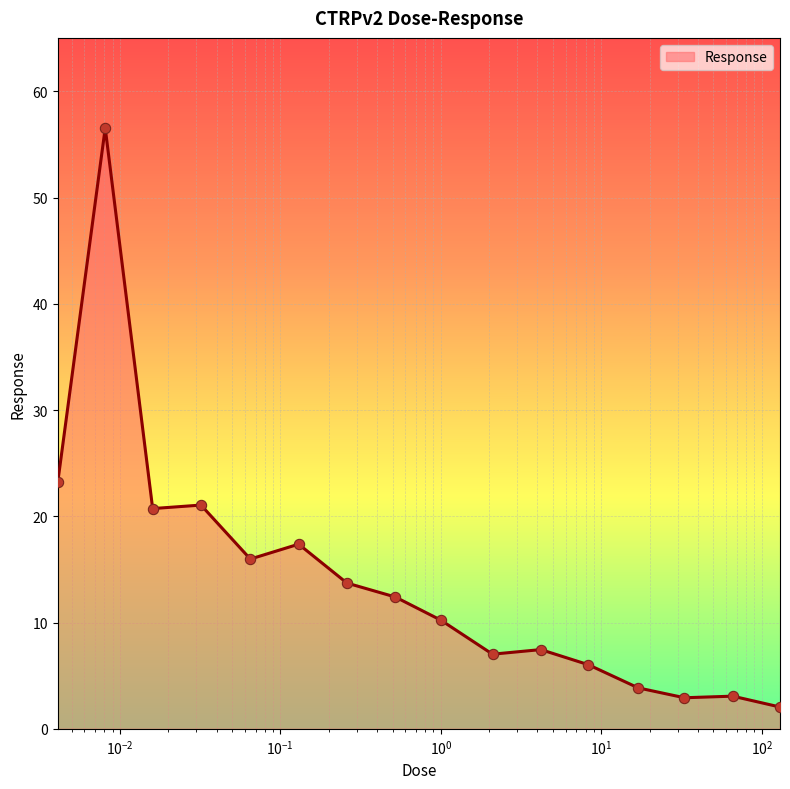

What is the difference between the maximum and minimum values?

54.5